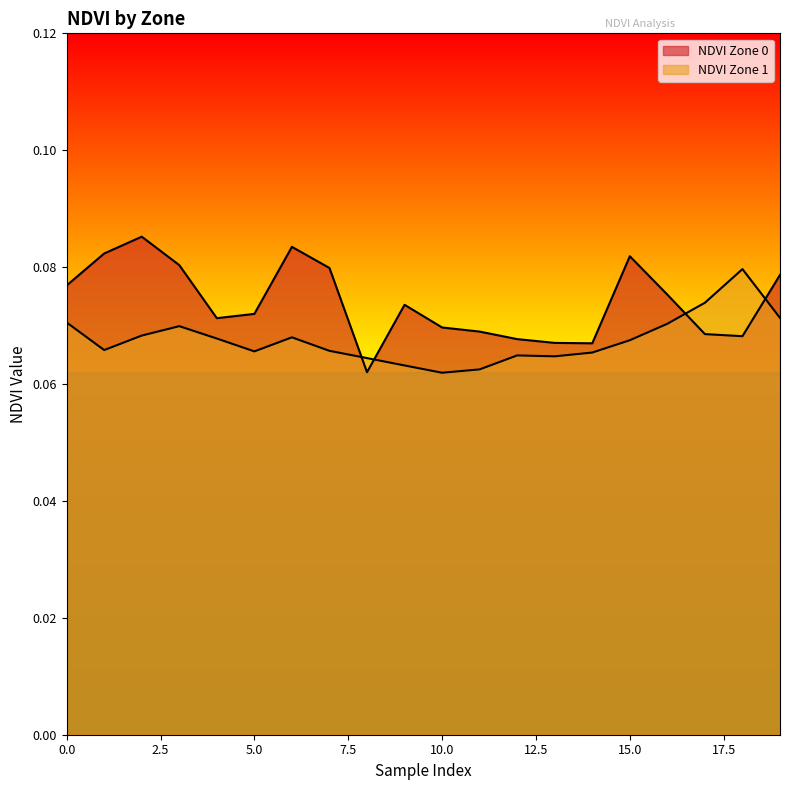

The value of NDVI Zone 1 at 4 is 0.1. True or false?

True